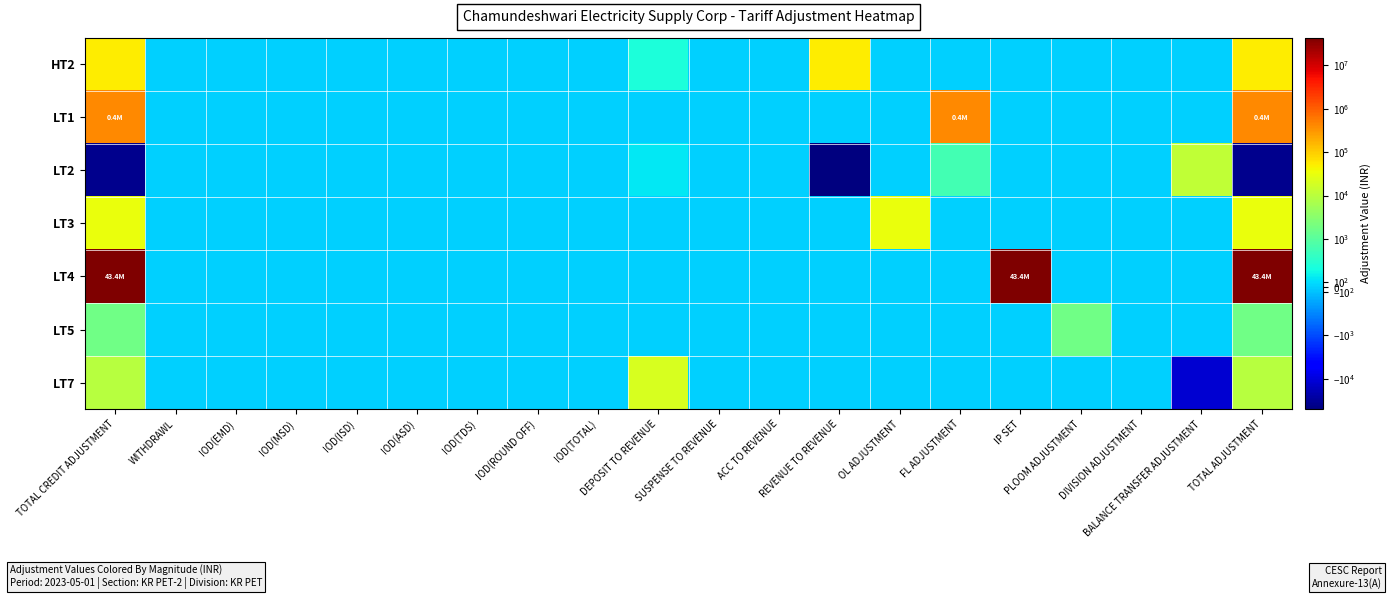

At DEPOSIT TO REVENUE, list the series in order from largest to smallest.

LT7, HT2, LT2, LT1, LT3, LT4, LT5